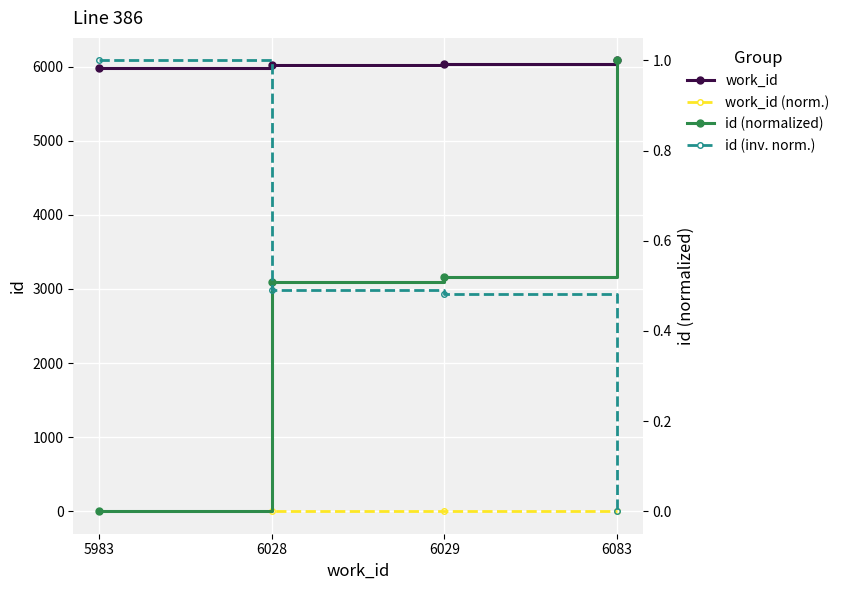

Which series changed the most between 5983 and 6028?

work_id